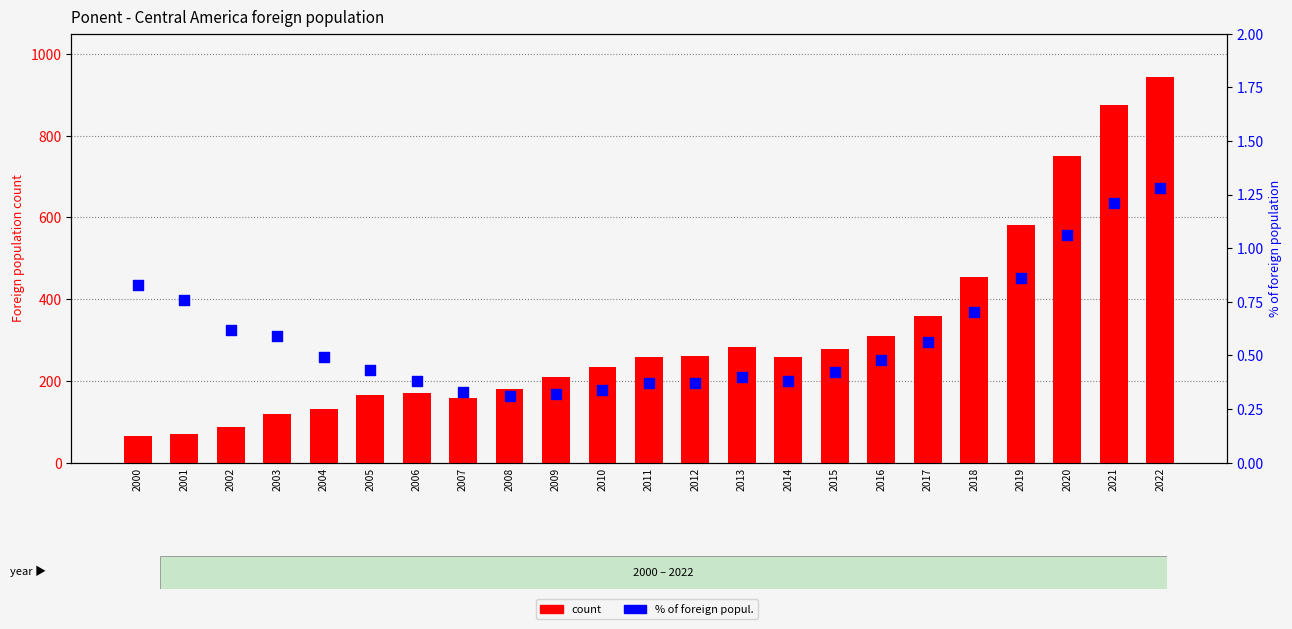

Which series reaches the minimum Y coordinate?

% of foreign popul.